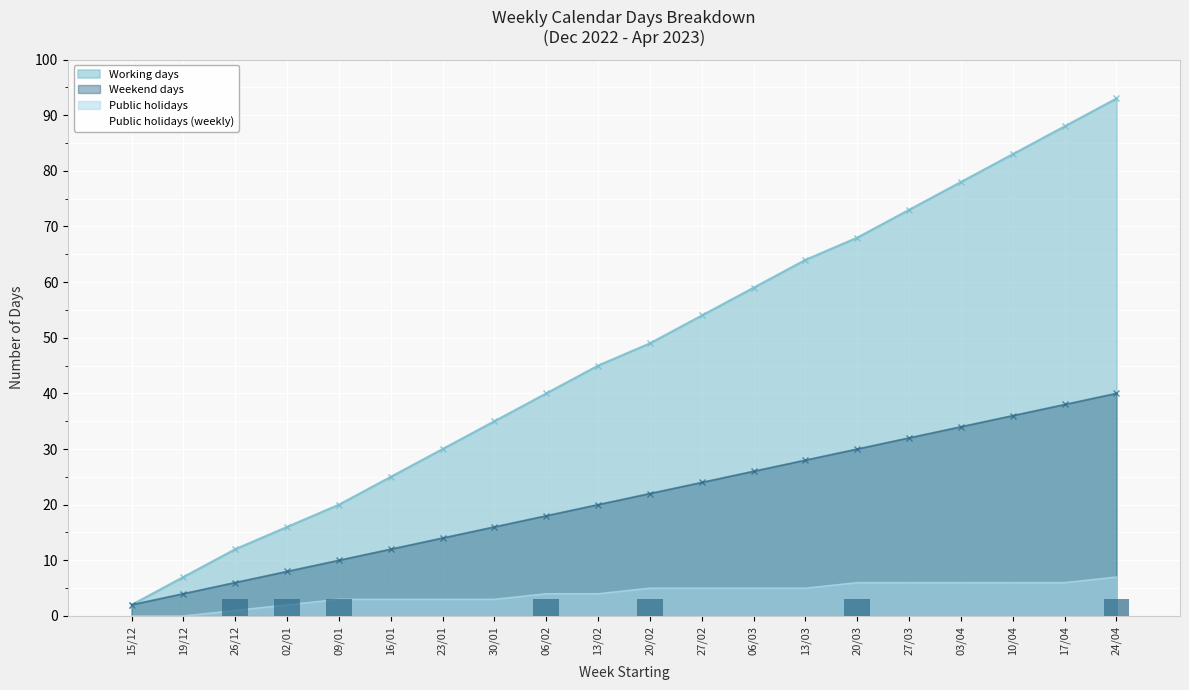

List the labels in order of value, largest first.

26/12, 02/01, 09/01, 06/02, 20/02, 20/03, 24/04, 15/12, 19/12, 16/01, 23/01, 30/01, 13/02, 27/02, 06/03, 13/03, 27/03, 03/04, 10/04, 17/04